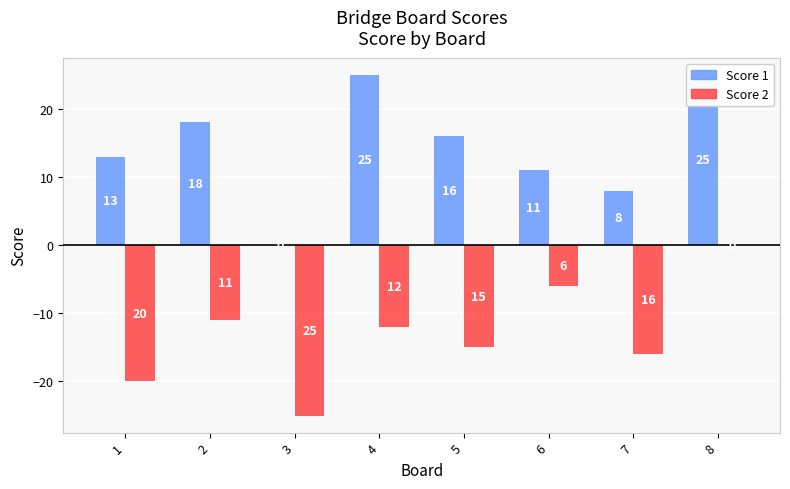

Reading right to left, extract all data points from this chart.

Score 1: 8=25	7=8	6=11	5=16	4=25	3=0	2=18	1=13
Score 2: 8=0	7=-16	6=-6	5=-15	4=-12	3=-25	2=-11	1=-20